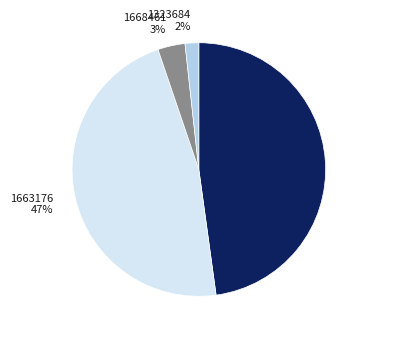

True or false: 1663176 accounts for 37% of the total.

False